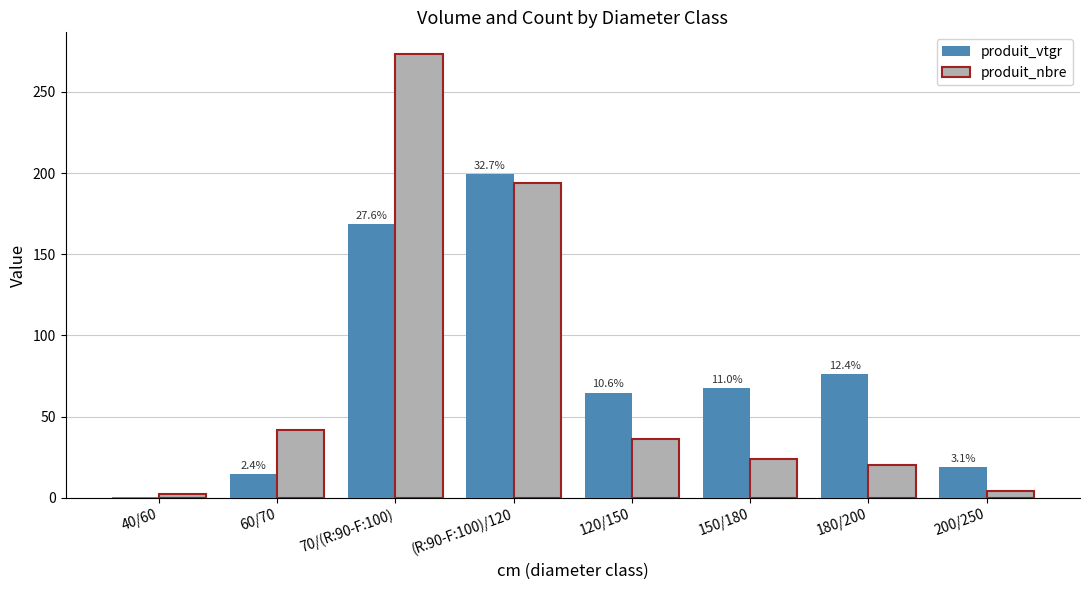

Reading left to right, list all the values displayed in this chart.

produit_vtgr: 0.5	14.7	168.3	199.5	64.7	67.3	75.9	19.1
produit_nbre: 2.0	42.0	273.0	194.0	36.0	24.0	20.0	4.0